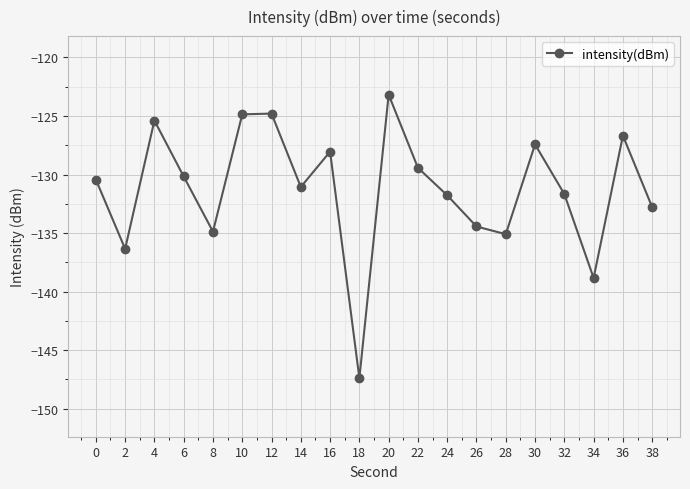

How many data points does each series have?

20